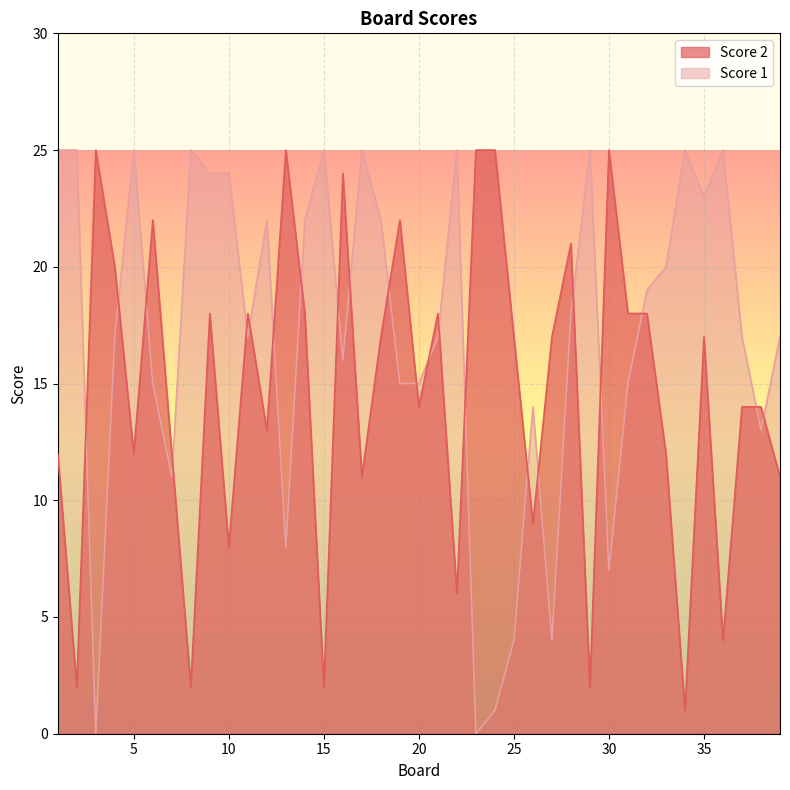

At how many categories does at least one series exceed 16?

35